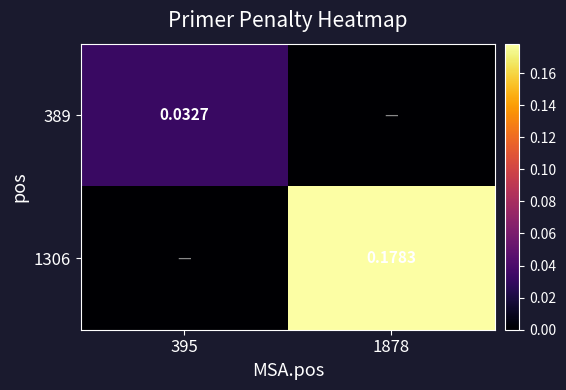

How many data points does each series have?

2